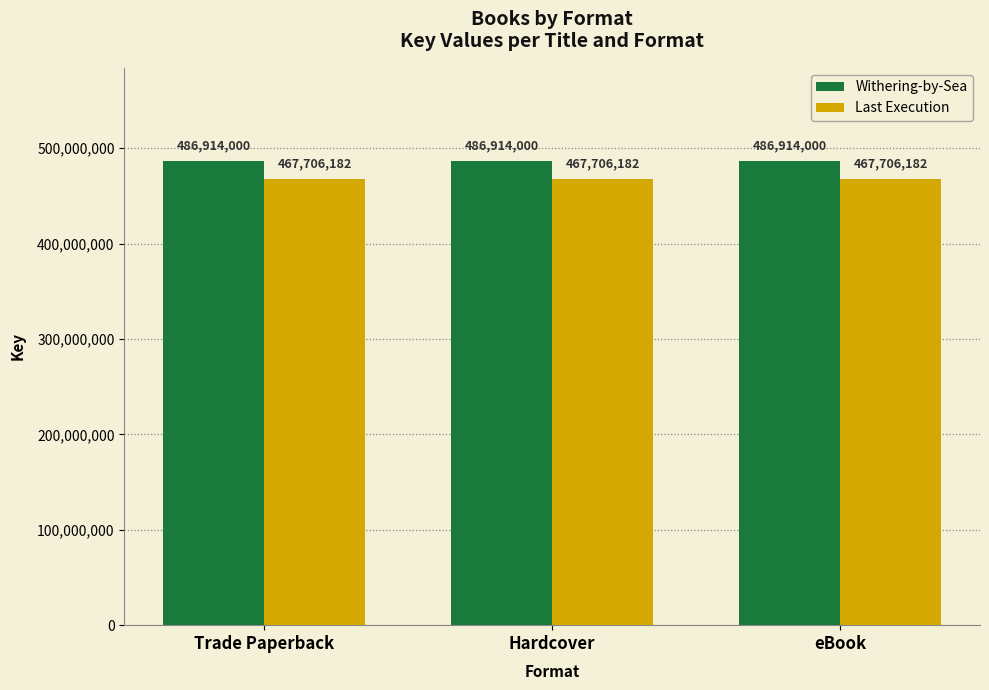

The value of Last Execution at Trade Paperback is 150123729. True or false?

False